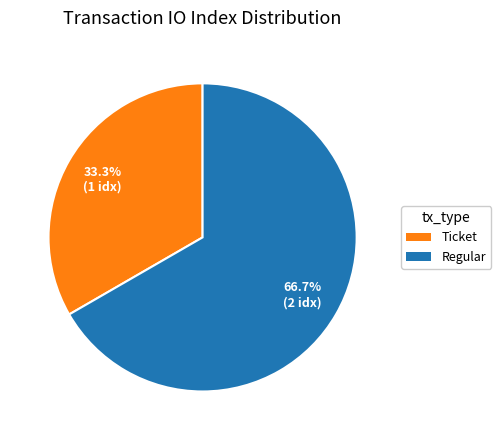

To the nearest percent, what is the average slice percentage?

50%